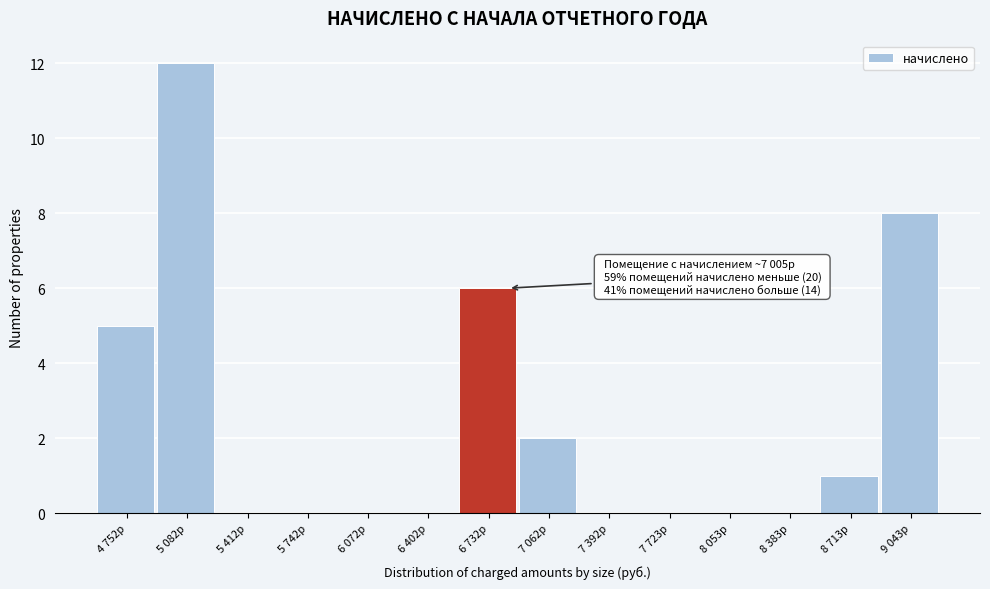

Reading left to right, transcribe all the data shown in this chart.

4 752р=5	5 082р=12	5 412р=0	5 742р=0	6 072р=0	6 402р=0	6 732р=6	7 062р=2	7 392р=0	7 723р=0	8 053р=0	8 383р=0	8 713р=1	9 043р=8